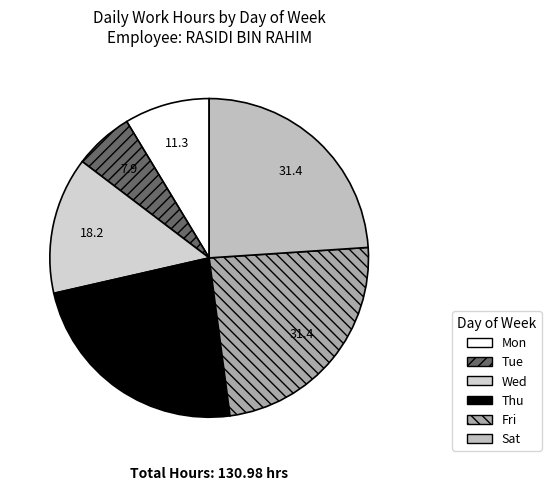

Does any single category account for the majority?

No